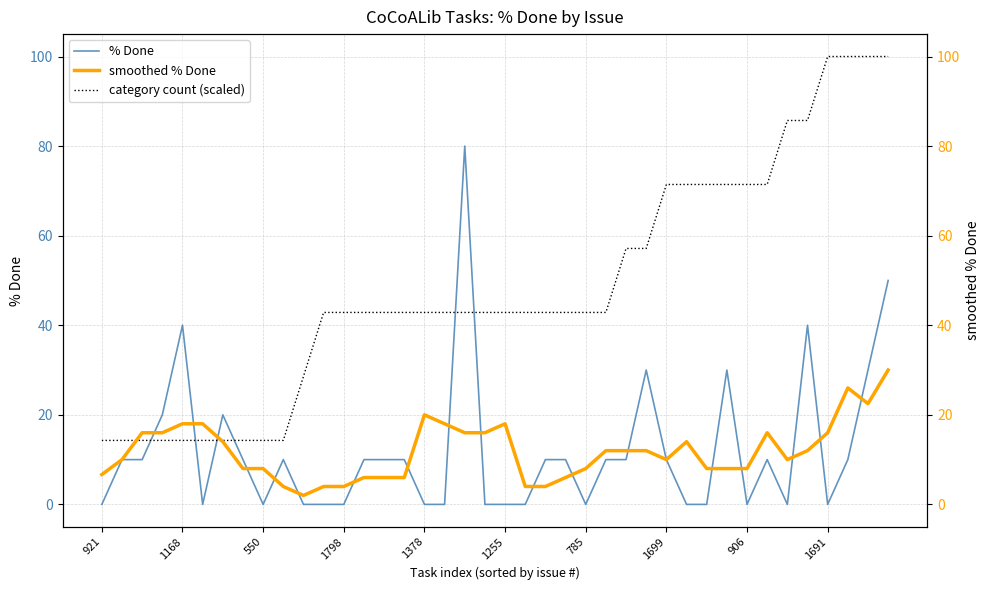

True or false: % Done and category count (scaled) intersect in this chart.

True